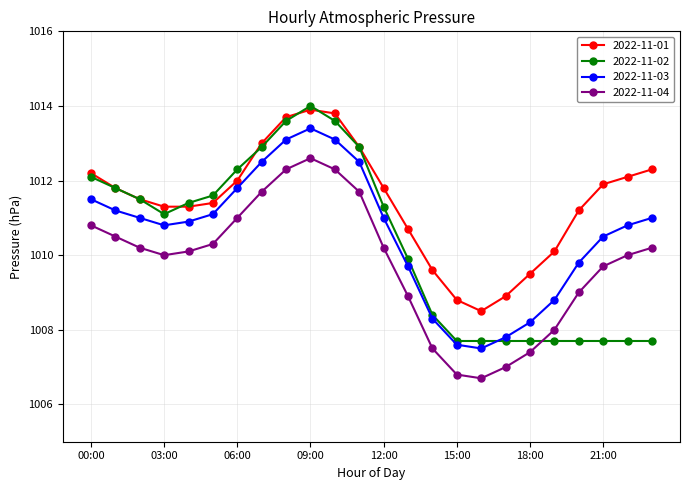

True or false: 2022-11-01 and 2022-11-04 intersect in this chart.

False